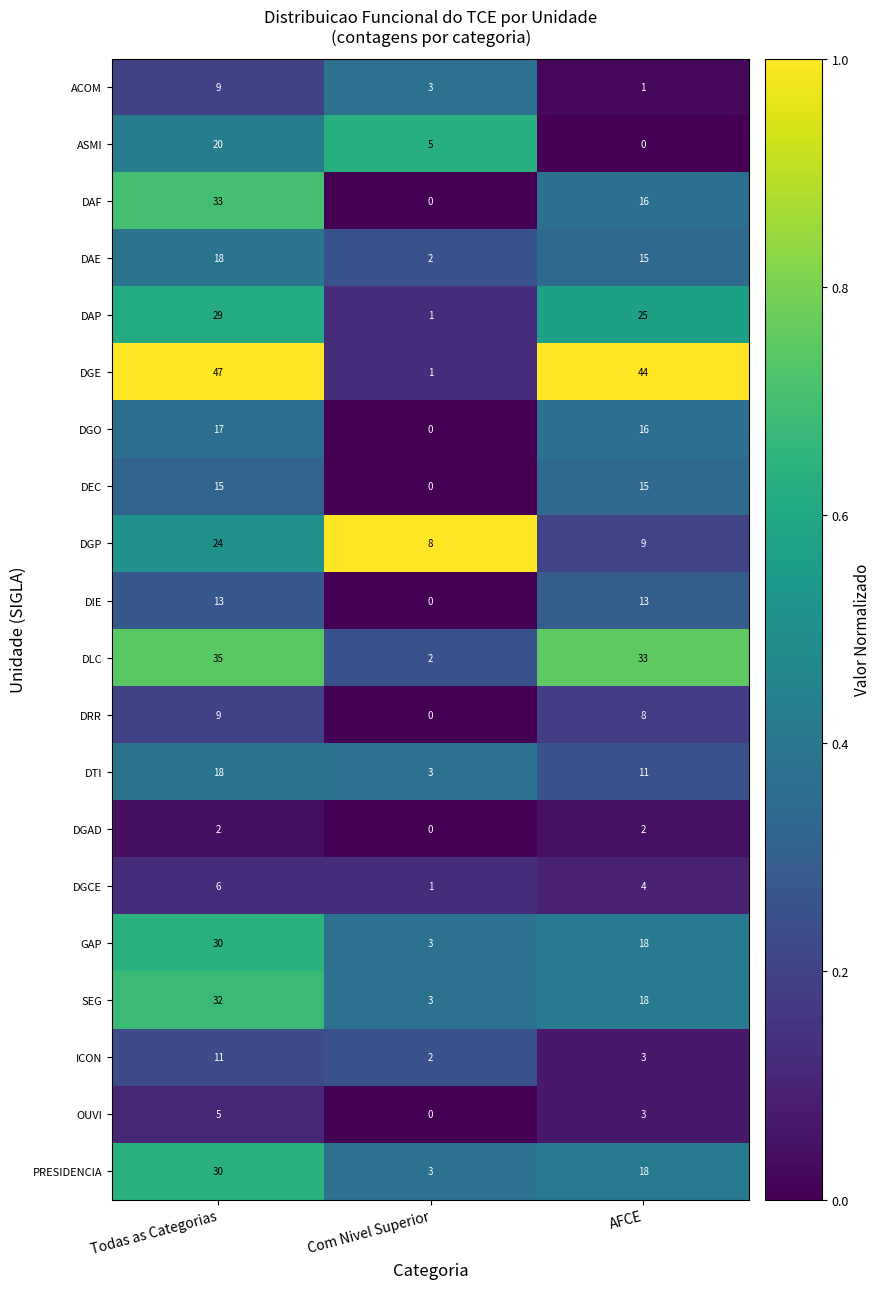

List the labels in order of DRR value, smallest first.

Com Nivel Superior, AFCE, Todas as Categorias